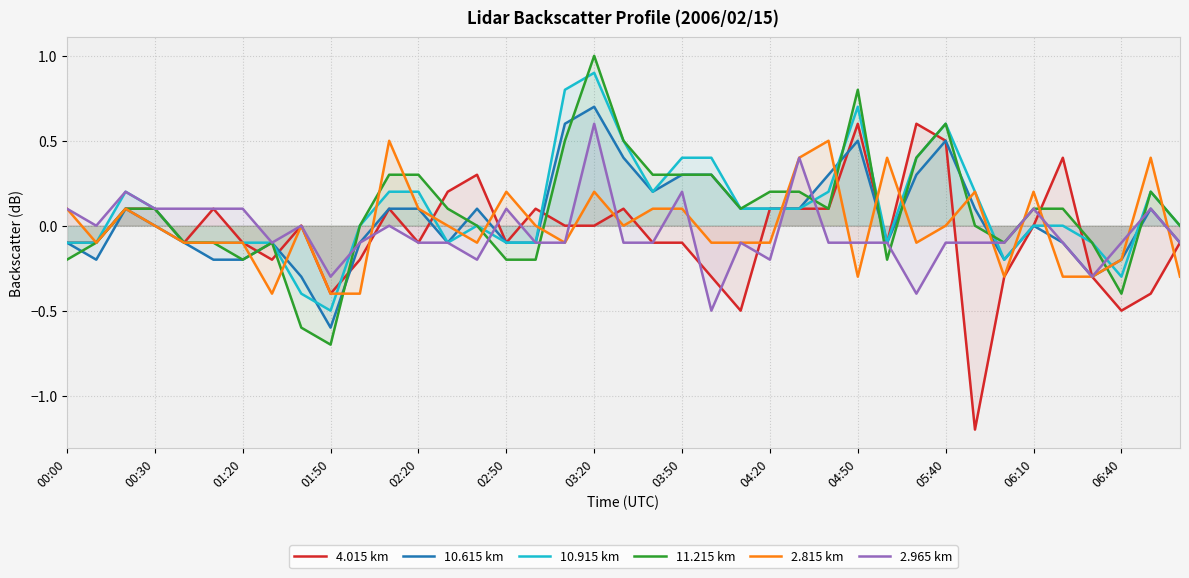

How many series are shown in this chart?

6